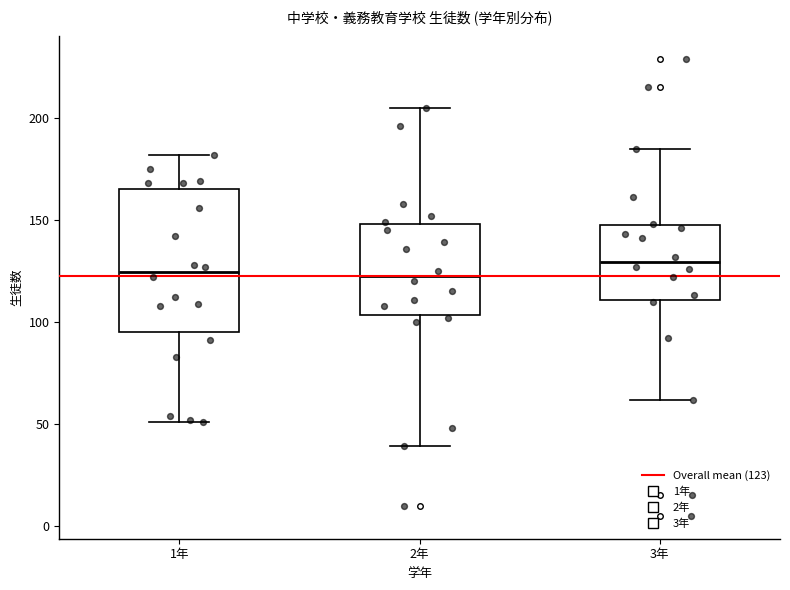

Comparing the boxes themselves (not the whiskers), which one is the tallest?

1年